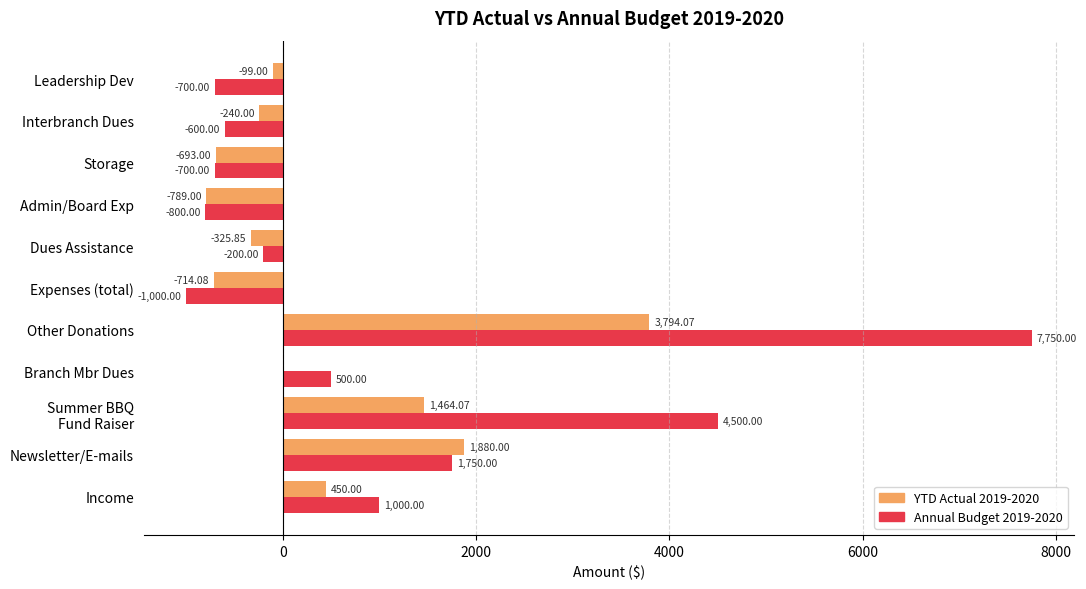

What is the sum of the Annual Budget 2019-2020 values at Other Donations and Leadership Dev?

7050.0